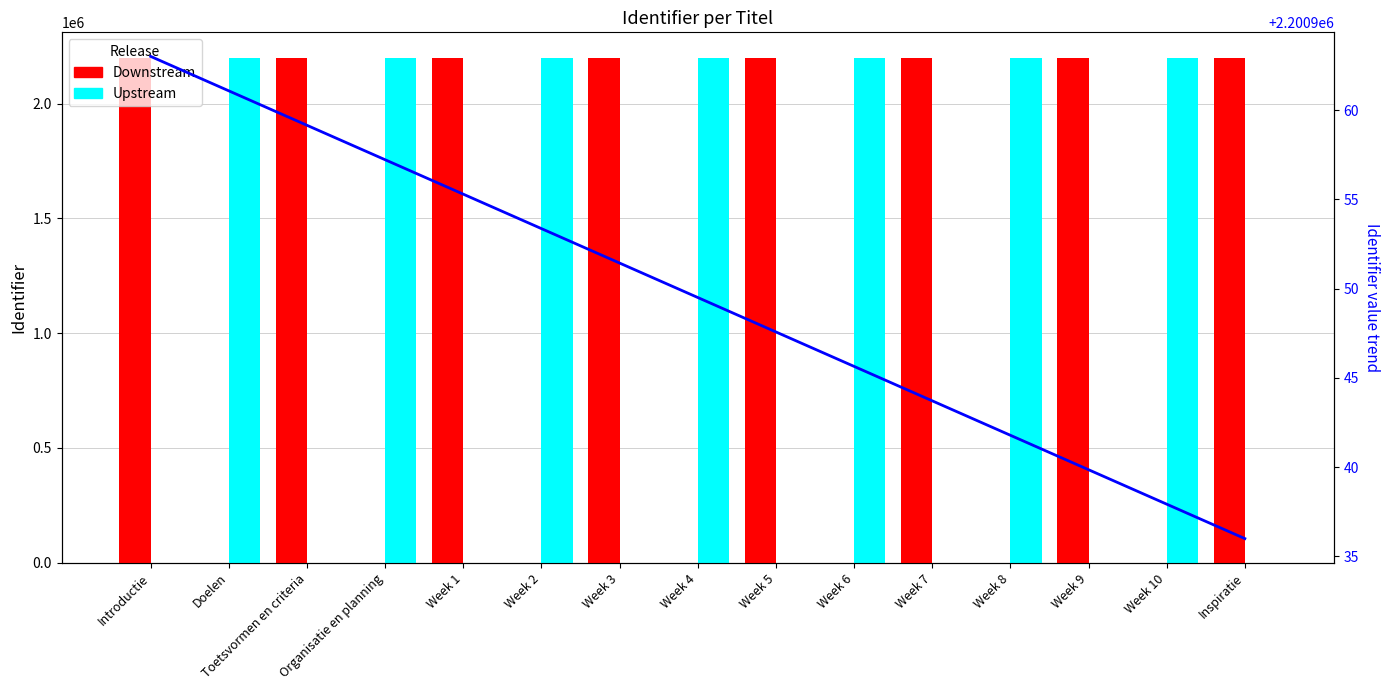

How many data points in Downstream are less than 2200936?

7